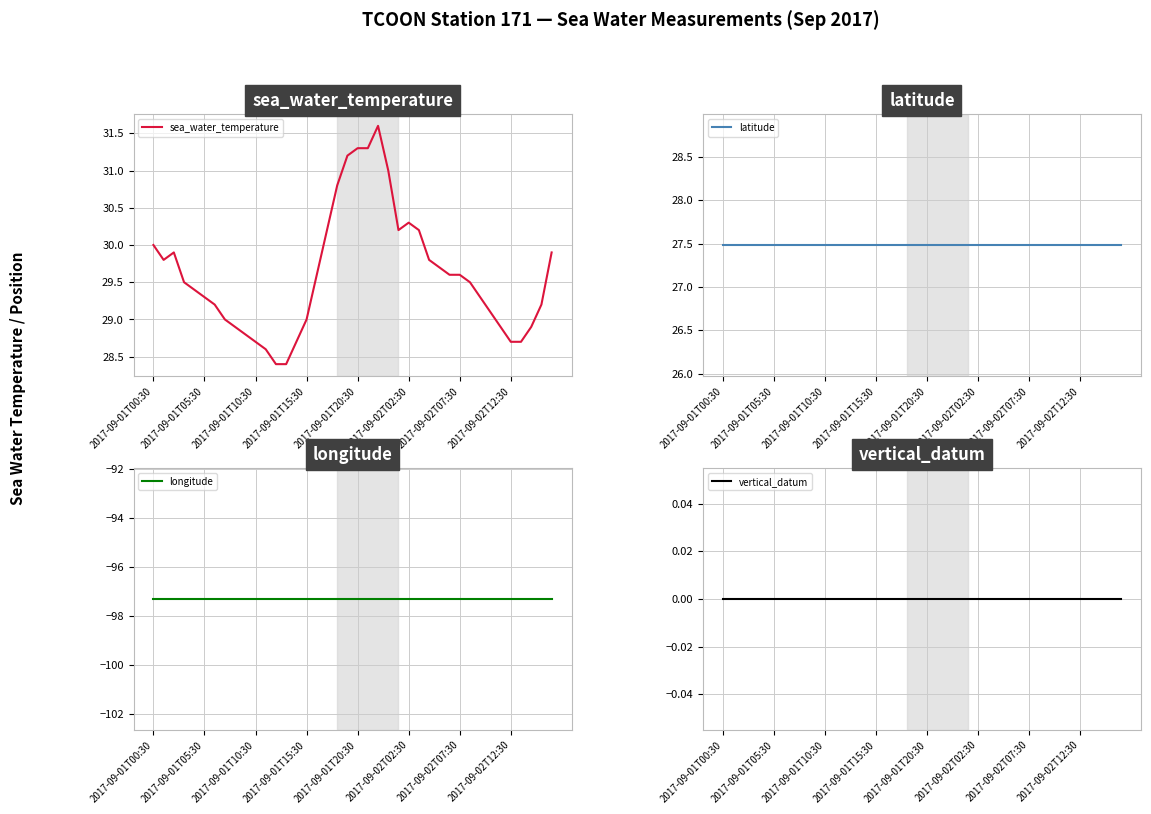

Reading left to right, list all the values displayed in this chart.

sea_water_temperature: 30.0	29.8	29.9	29.5	29.4	29.3	29.2	29.0	28.9	28.8	28.7	28.6	28.4	28.4	28.7	29.0	29.6	30.2	30.8	31.2	31.3	31.3	31.6	31.0	30.2	30.3	30.2	29.8	29.7	29.6	29.6	29.5	29.3	29.1	28.9	28.7	28.7	28.9	29.2	29.9
latitude: 27.5	27.5	27.5	27.5	27.5	27.5	27.5	27.5	27.5	27.5	27.5	27.5	27.5	27.5	27.5	27.5	27.5	27.5	27.5	27.5	27.5	27.5	27.5	27.5	27.5	27.5	27.5	27.5	27.5	27.5	27.5	27.5	27.5	27.5	27.5	27.5	27.5	27.5	27.5	27.5
longitude: -97.3	-97.3	-97.3	-97.3	-97.3	-97.3	-97.3	-97.3	-97.3	-97.3	-97.3	-97.3	-97.3	-97.3	-97.3	-97.3	-97.3	-97.3	-97.3	-97.3	-97.3	-97.3	-97.3	-97.3	-97.3	-97.3	-97.3	-97.3	-97.3	-97.3	-97.3	-97.3	-97.3	-97.3	-97.3	-97.3	-97.3	-97.3	-97.3	-97.3
vertical_datum: 0.0	0.0	0.0	0.0	0.0	0.0	0.0	0.0	0.0	0.0	0.0	0.0	0.0	0.0	0.0	0.0	0.0	0.0	0.0	0.0	0.0	0.0	0.0	0.0	0.0	0.0	0.0	0.0	0.0	0.0	0.0	0.0	0.0	0.0	0.0	0.0	0.0	0.0	0.0	0.0